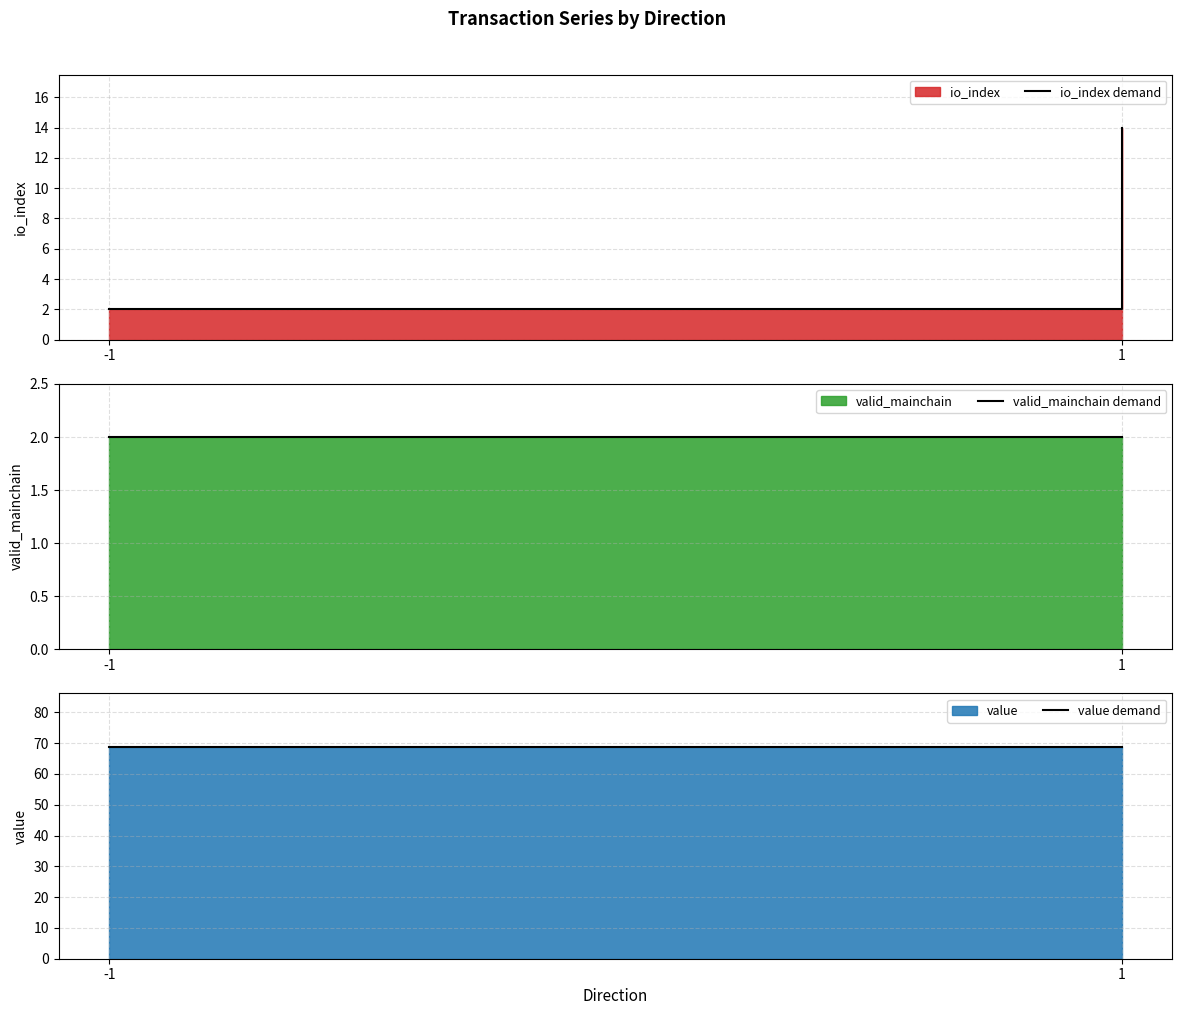

The value demand series shows 119.5 at -1. True or false?

False